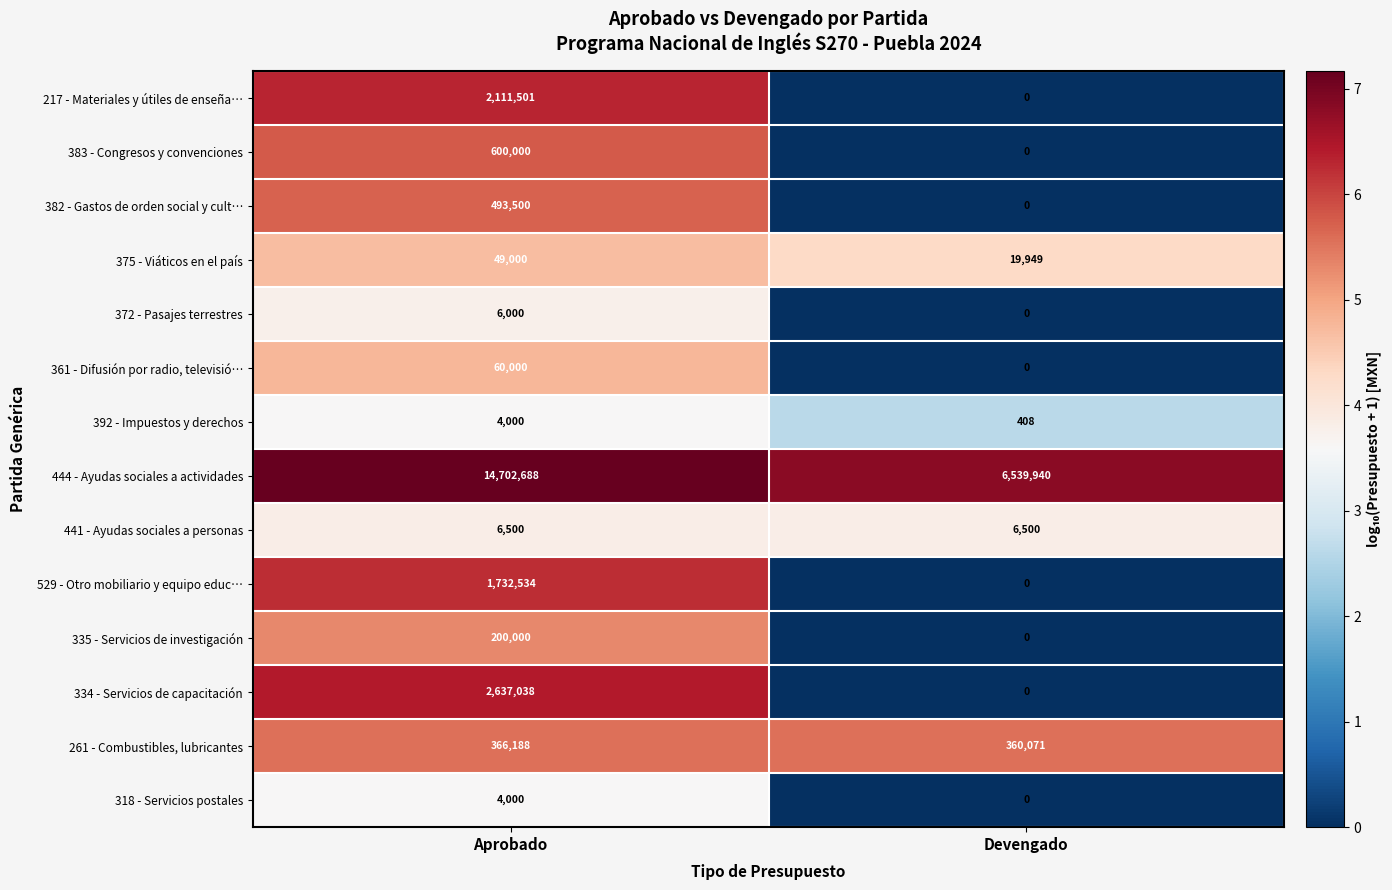

How many categories are shown in the chart?

2